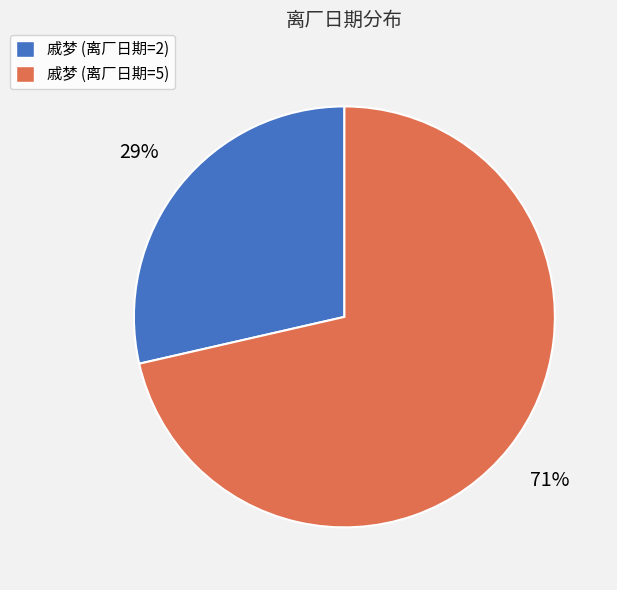

To the nearest percent, what percentage of the pie is 戚梦 (离厂日期=5)?

71%